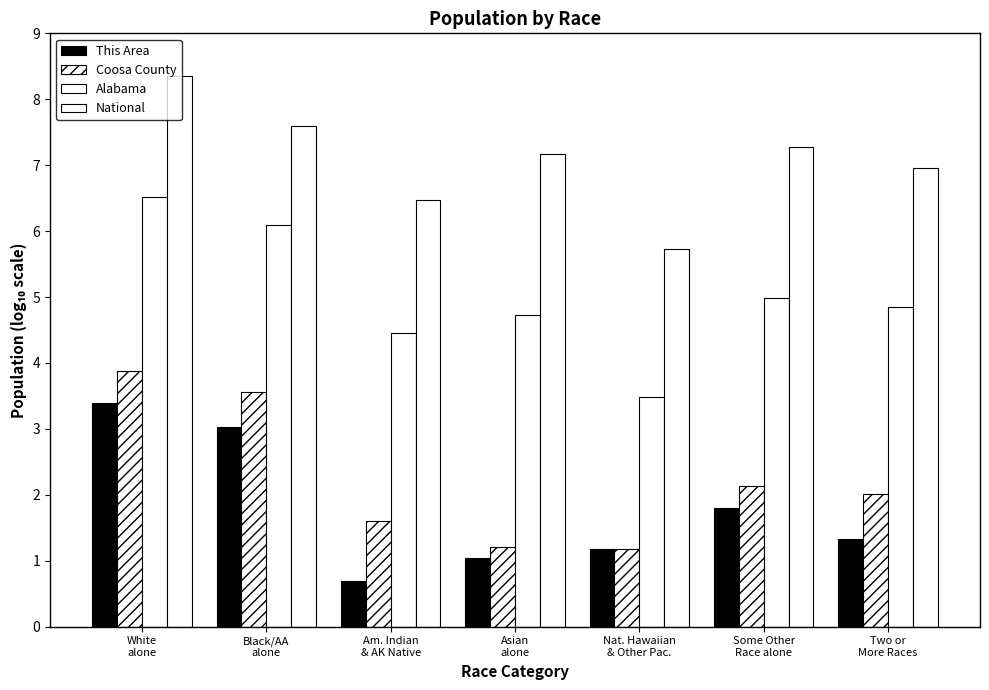

How many values in the Coosa County series exceed 2?

4